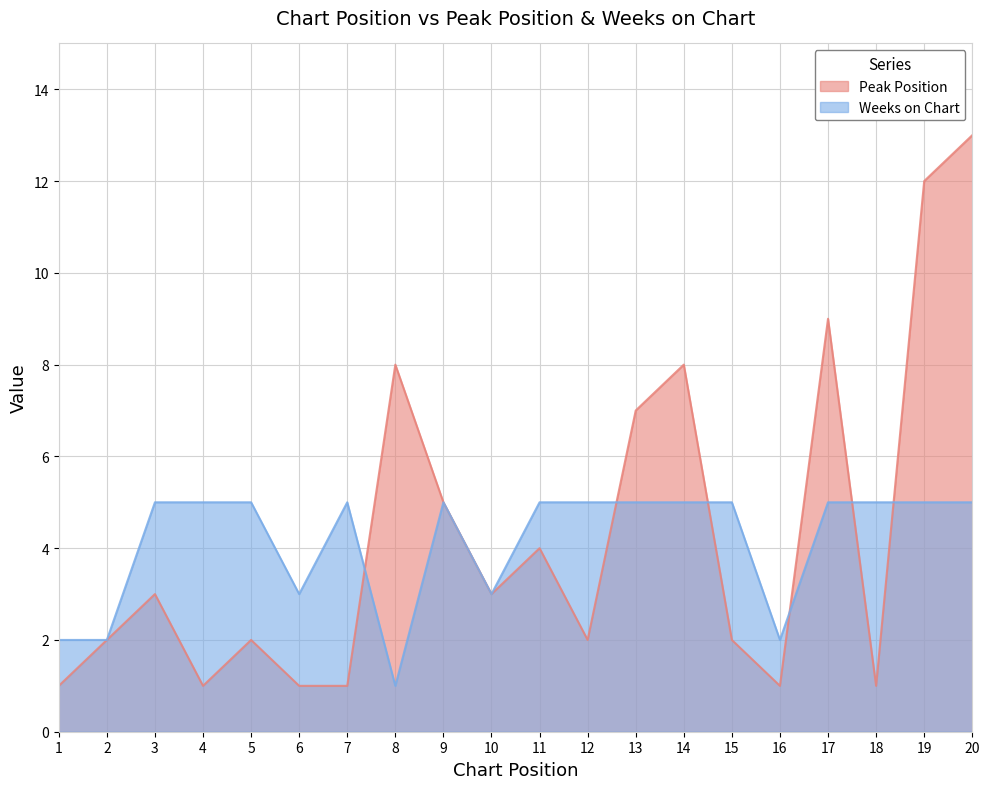

After their last crossing, which series has the higher values: Weeks on Chart or Peak Position?

Peak Position